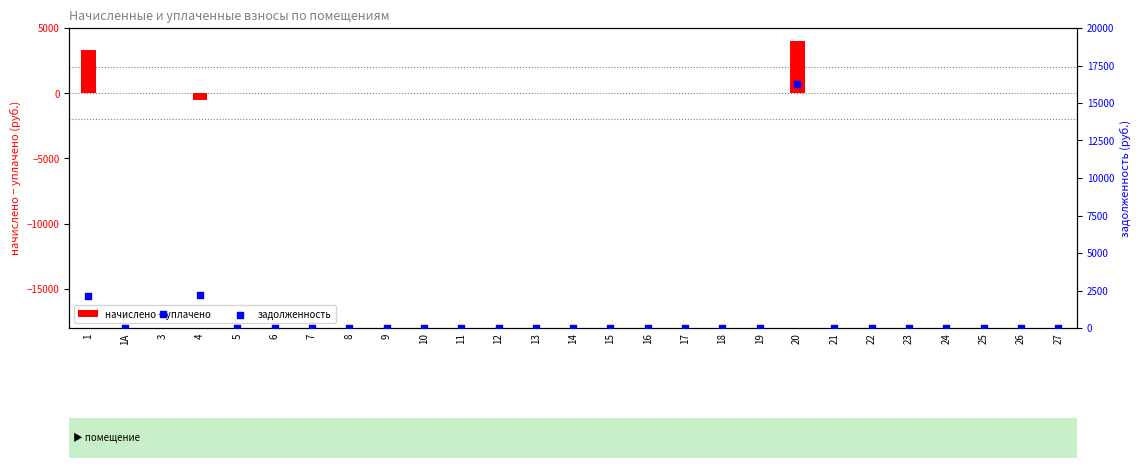

What are all the series names shown in the legend?

начислено − уплачено, задолженность